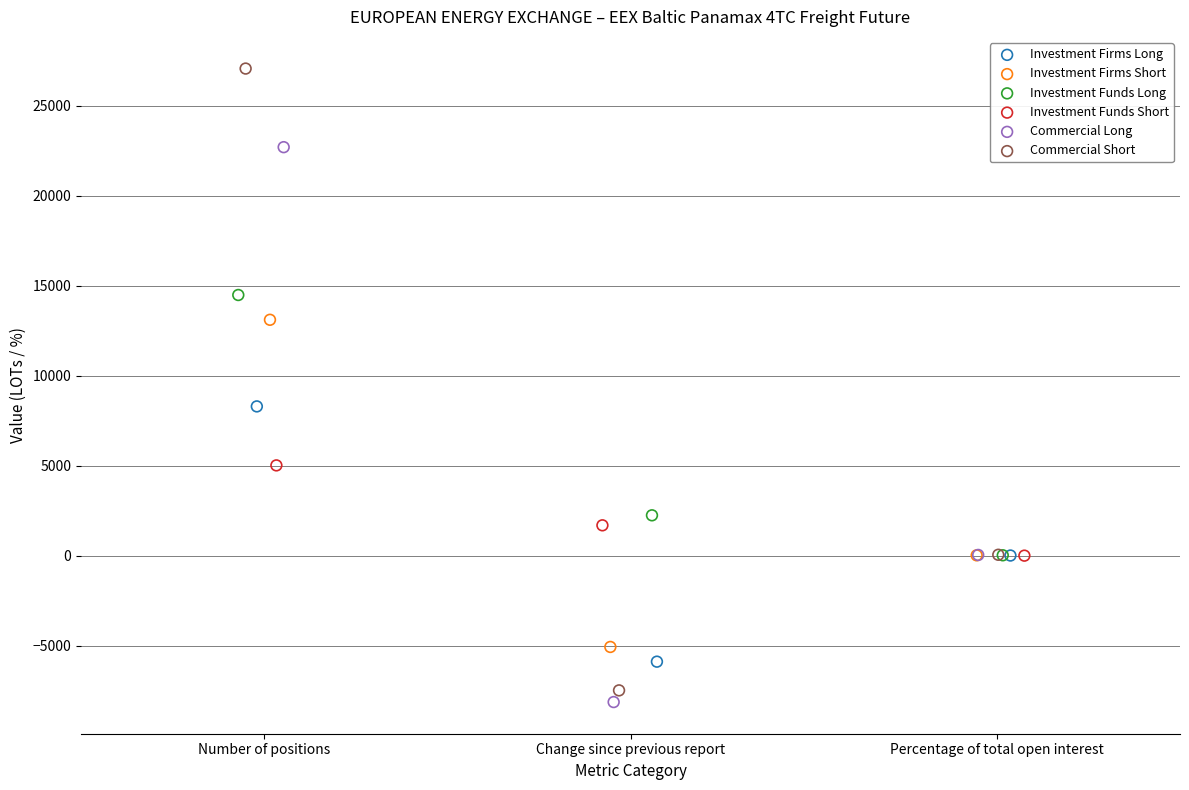

Which series contains the highest Y value?

Commercial Short